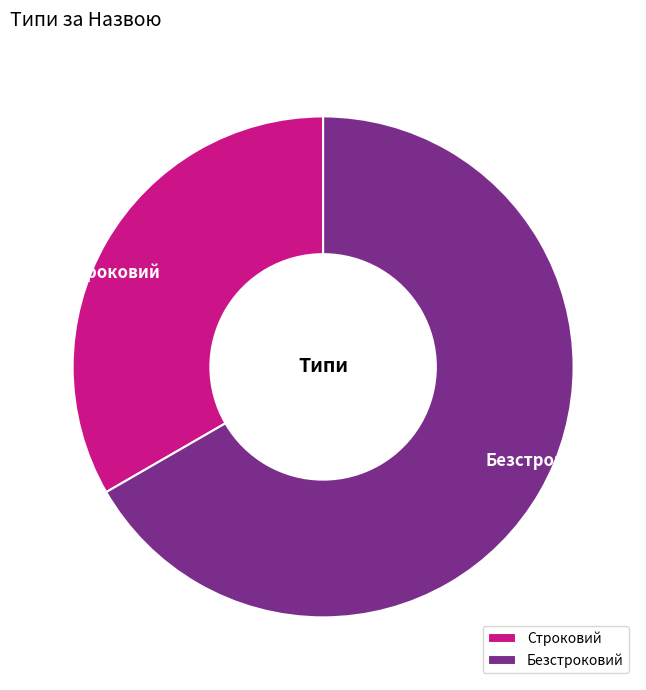

Count the number of slices in the pie.

2